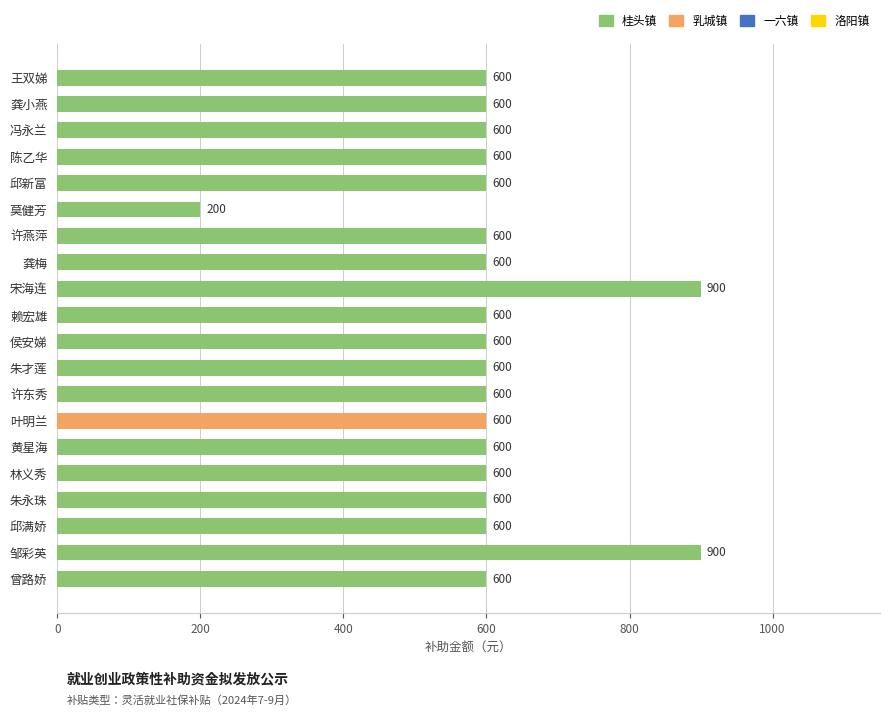

Reading top to bottom, what are all the values shown in this chart?

600	600	600	600	600	200	600	600	900	600	600	600	600	600	600	600	600	600	900	600